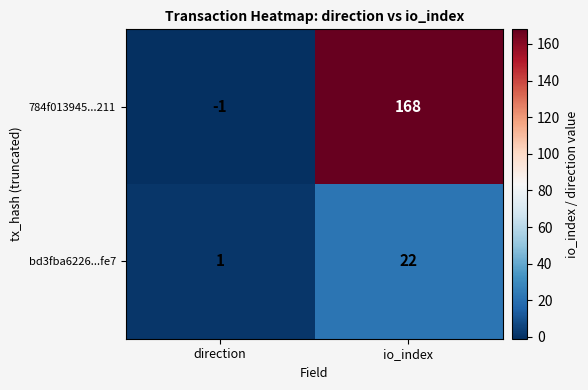

True or false: bd3fba6226...fe7 has a value of 35 at io_index.

False